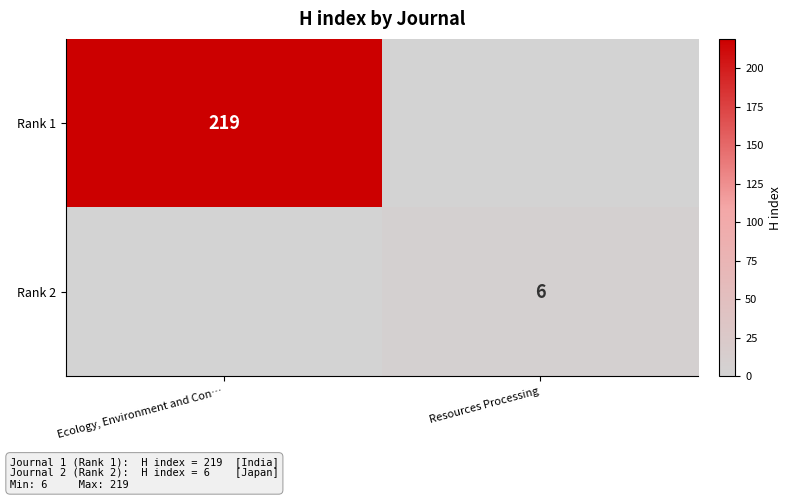

What is the total value across all series at Ecology, Environment and Con…?

219